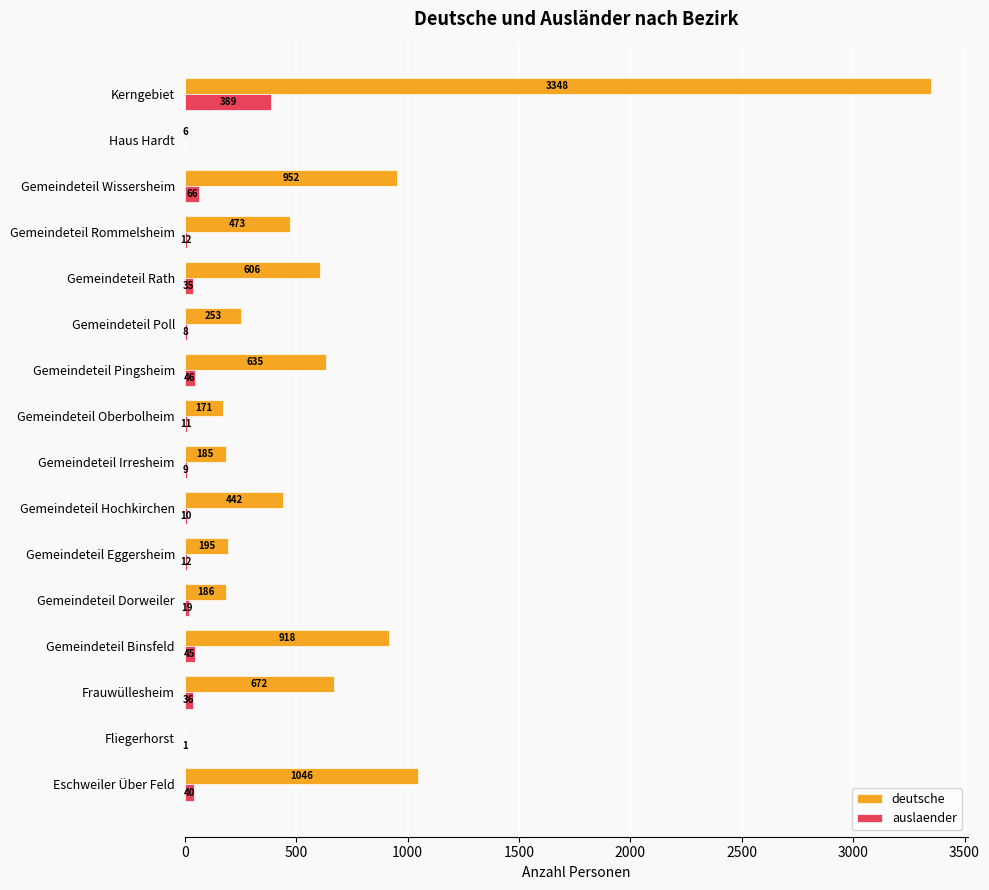

Which series has the widest spread of values?

deutsche